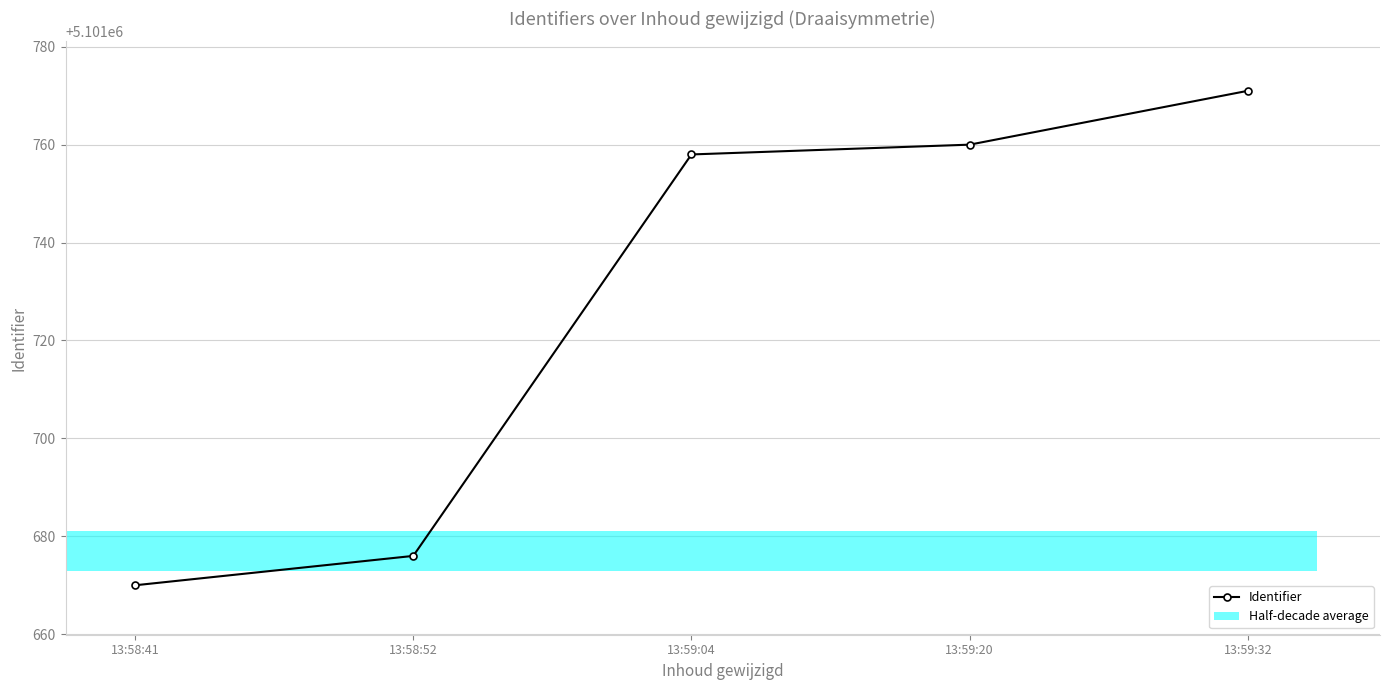

Where does the data first go above 5101758?

13:59:20